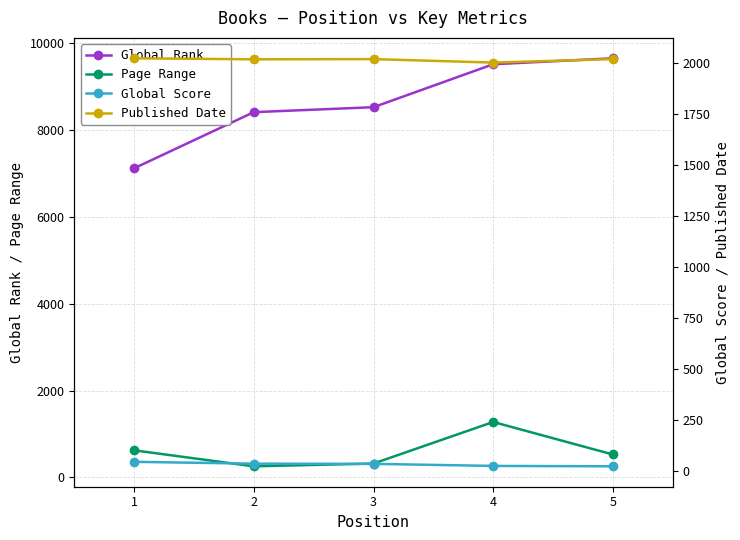

Which series has the widest spread of values?

Global Rank